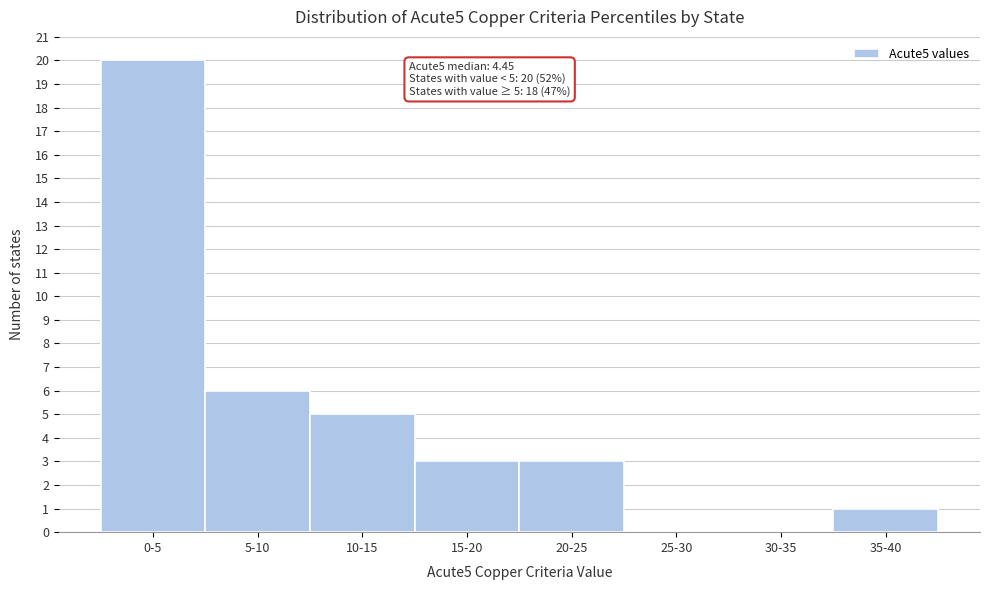

Reading right to left, transcribe all the data shown in this chart.

35-40=1	30-35=0	25-30=0	20-25=3	15-20=3	10-15=5	5-10=6	0-5=20